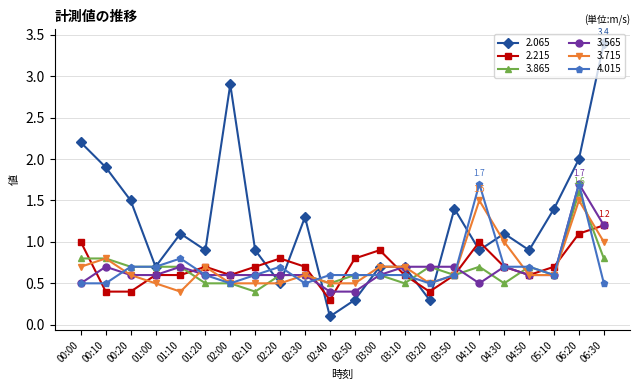

Which series has the largest total across all categories?

2.065